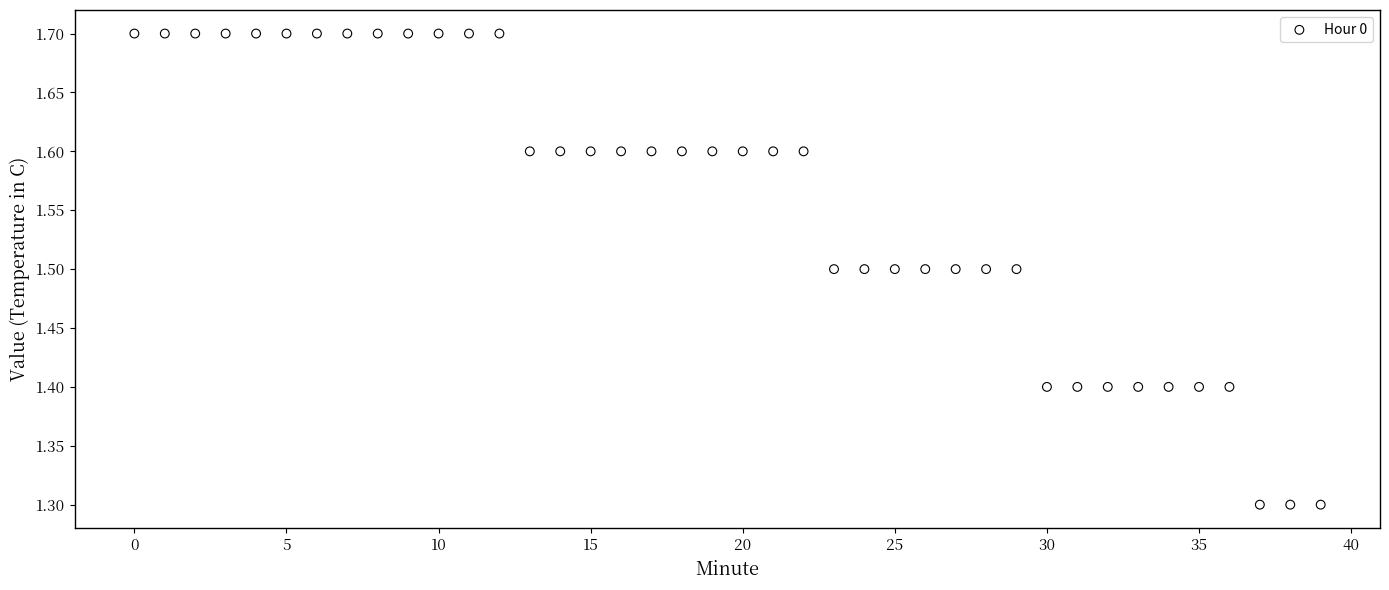

What is the range of Y values (max minus min)?

0.4